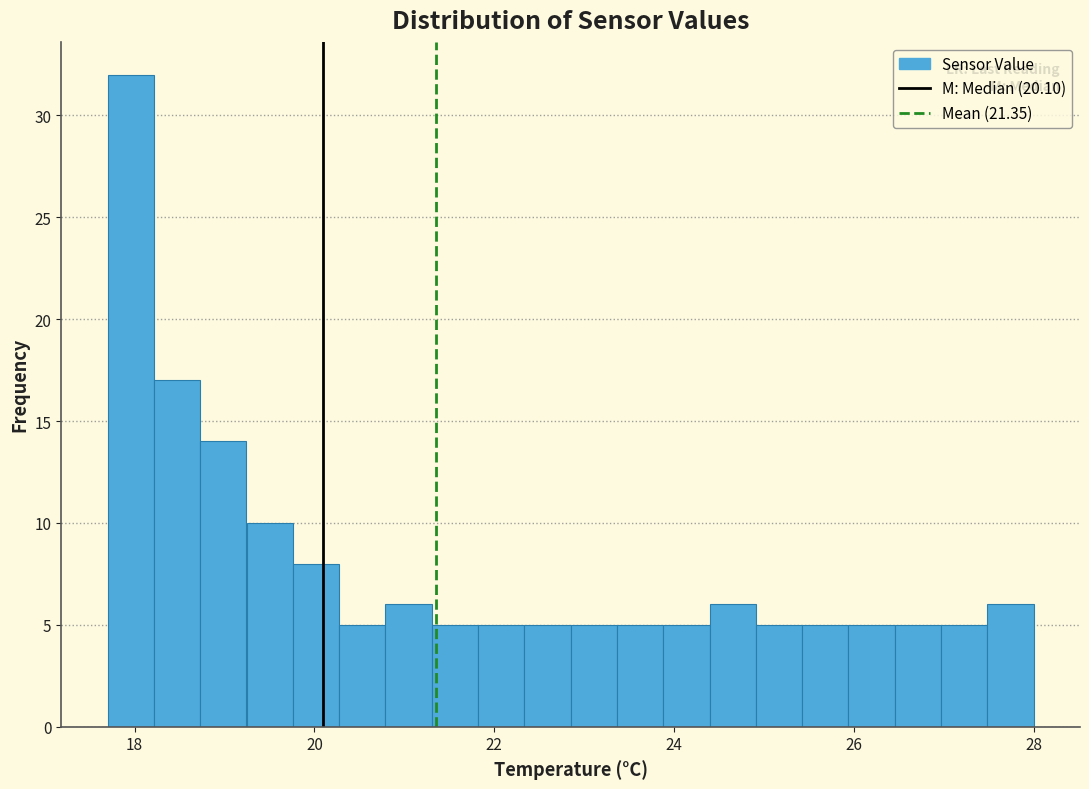

Around what value on the x-axis is the tallest bar? Give the approximate position of its centre, as read against the axis.

18.0